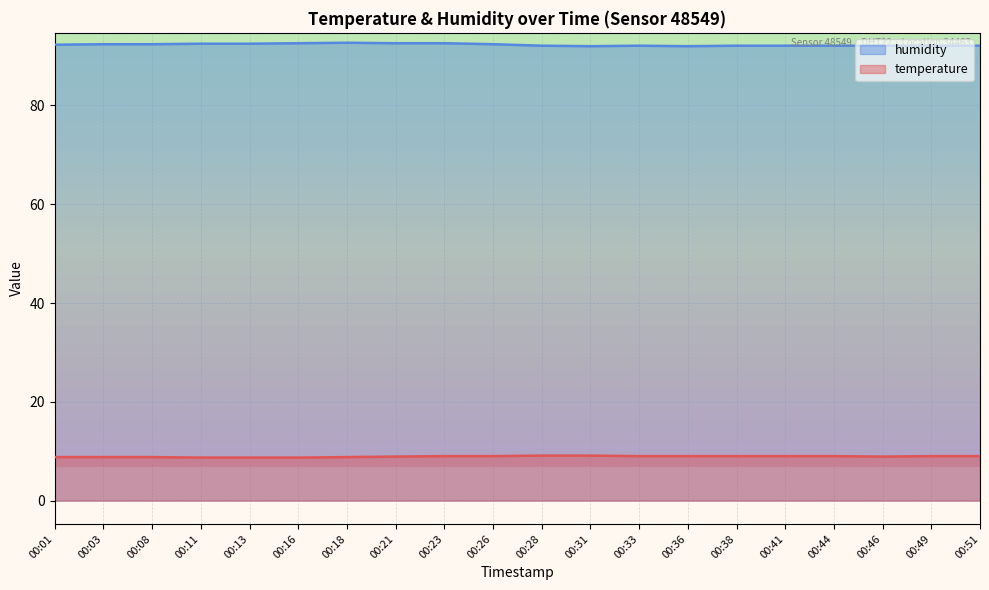

At 00:36, list the series in order from largest to smallest.

humidity, temperature